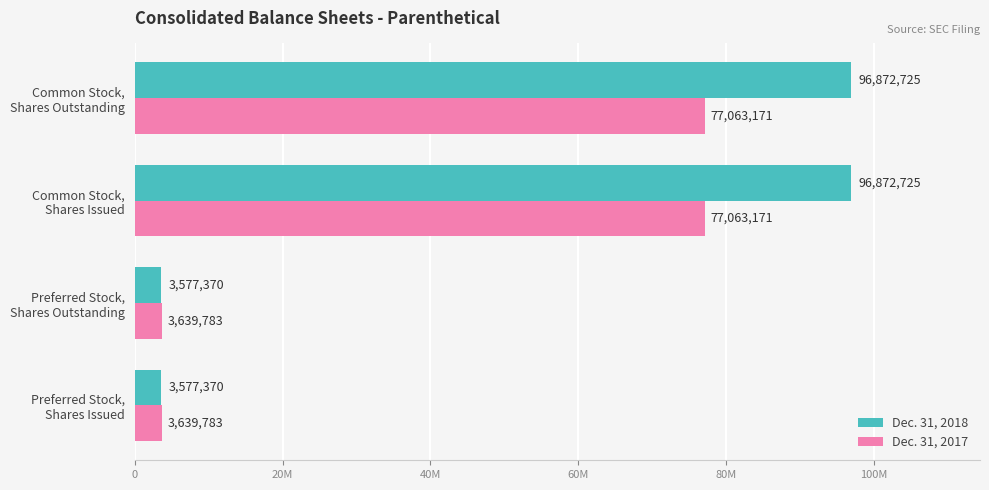

What are all the series names shown in the legend?

Dec. 31, 2018, Dec. 31, 2017